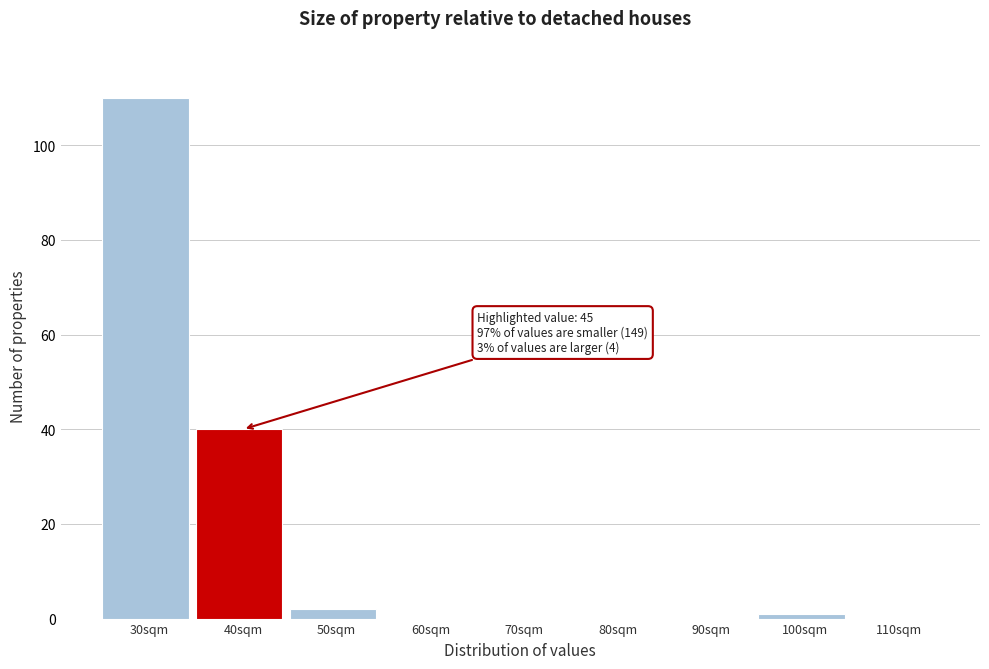

Reading left to right, transcribe all the data shown in this chart.

30sqm=110	40sqm=40	50sqm=2	60sqm=0	70sqm=0	80sqm=0	90sqm=0	100sqm=1	110sqm=0